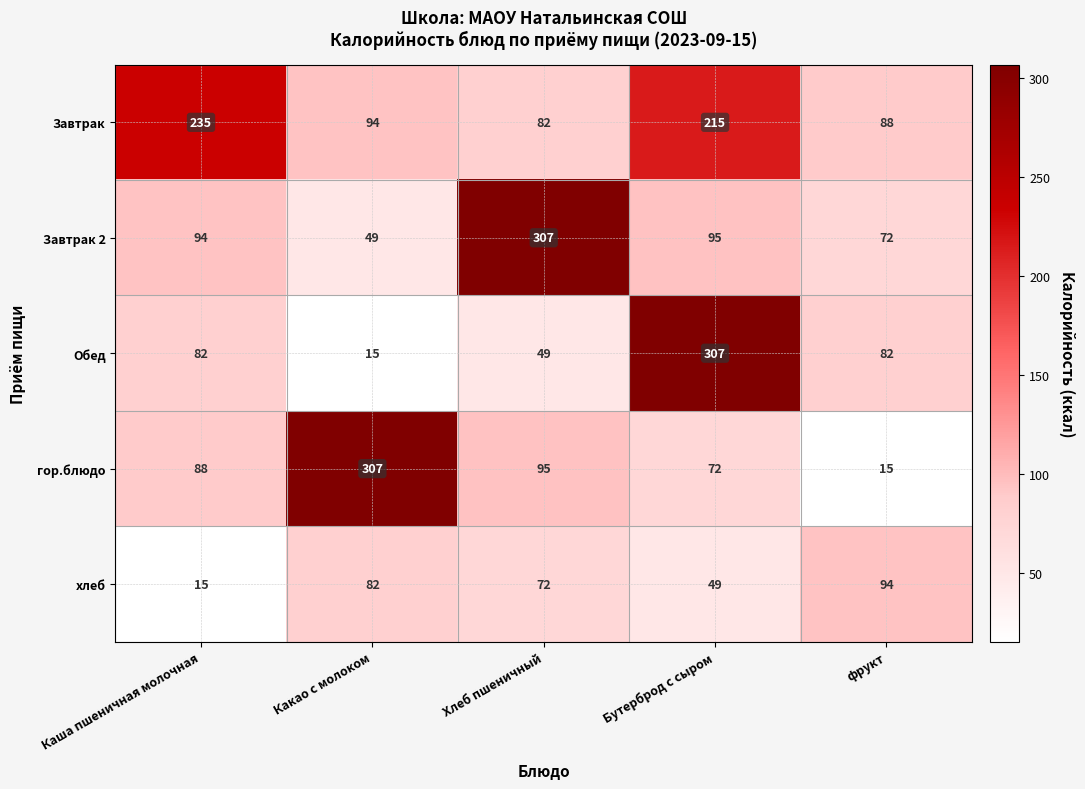

Which series has the largest total across all categories?

Завтрак